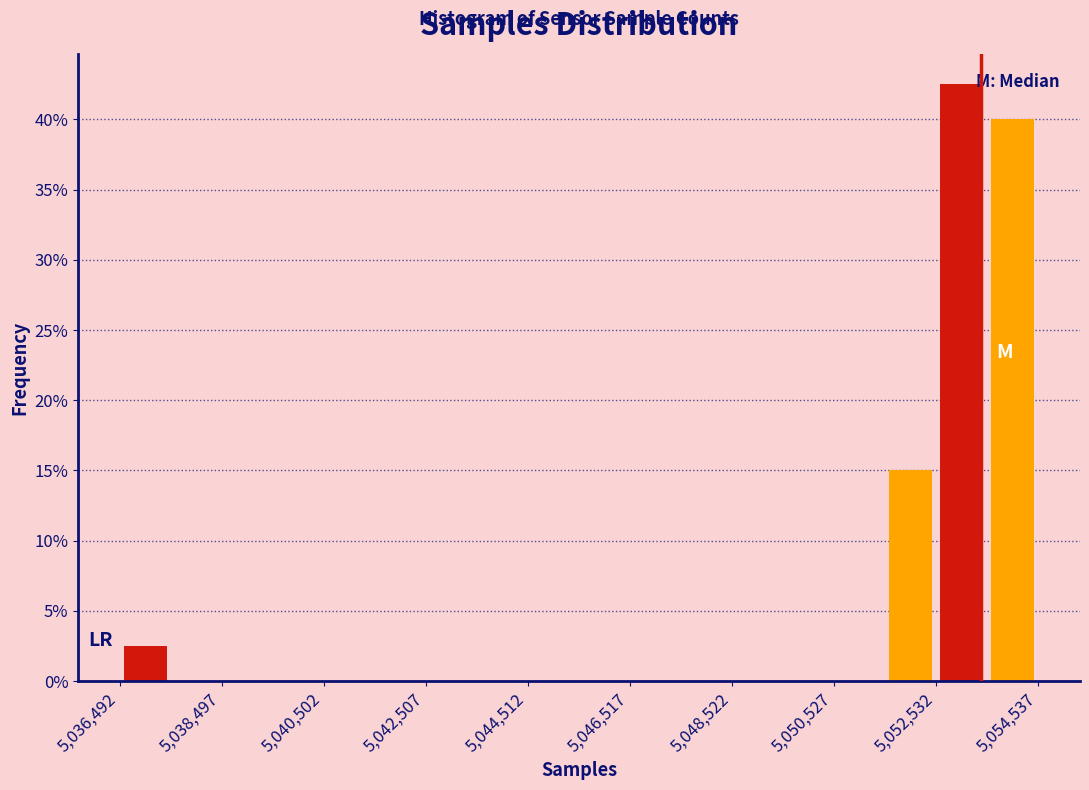

Around what value on the x-axis is the tallest bar? Give the approximate position of its centre, as read against the axis.

5053000